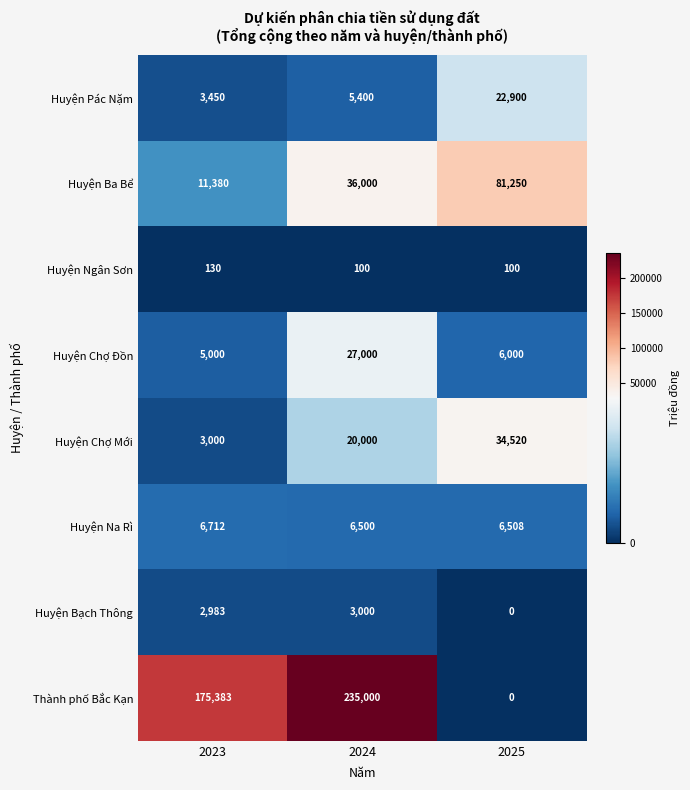

At which label does Huyện Pác Nặm reach its minimum?

2023